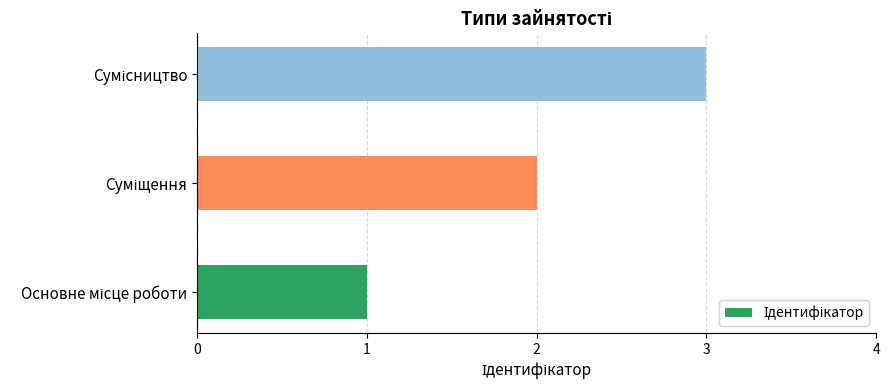

What is the sum of all values?

6